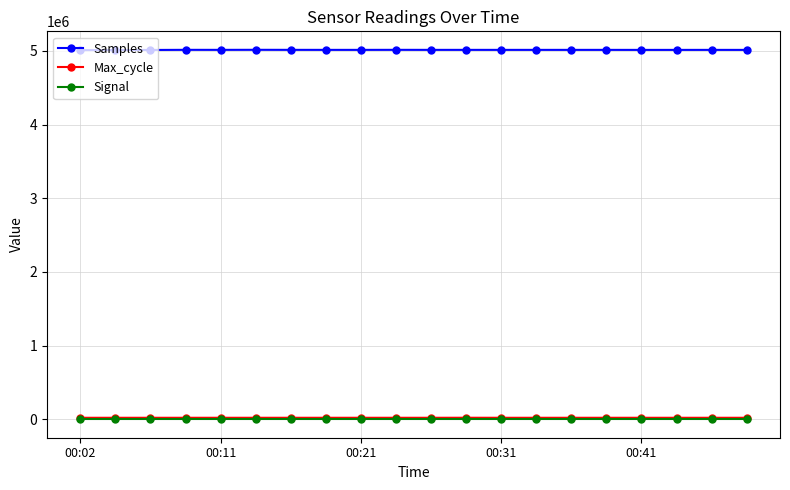

Which series has the largest range (max minus min)?

Samples